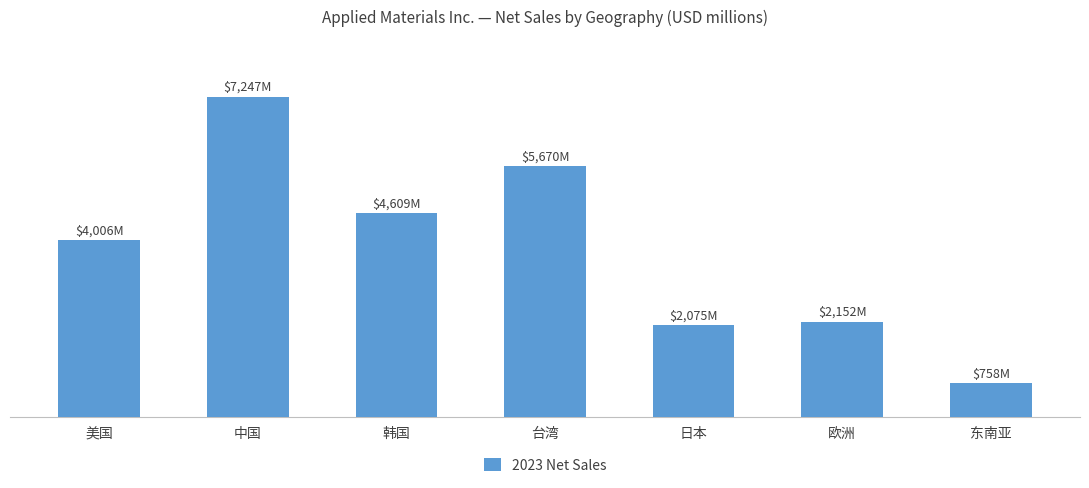

Does the chart contain any negative values?

No